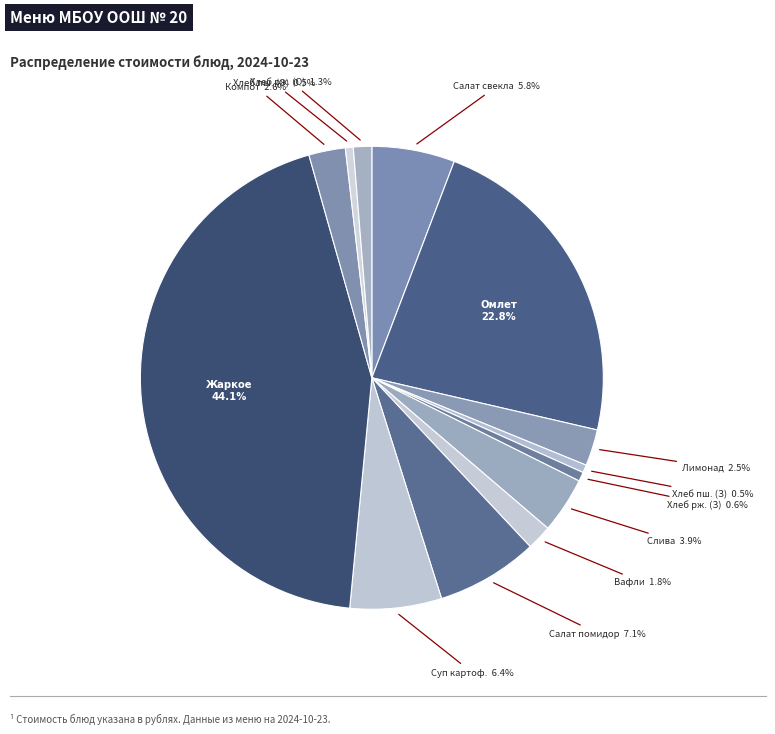

Which has a higher value, Омлет or Салат помидор?

Омлет